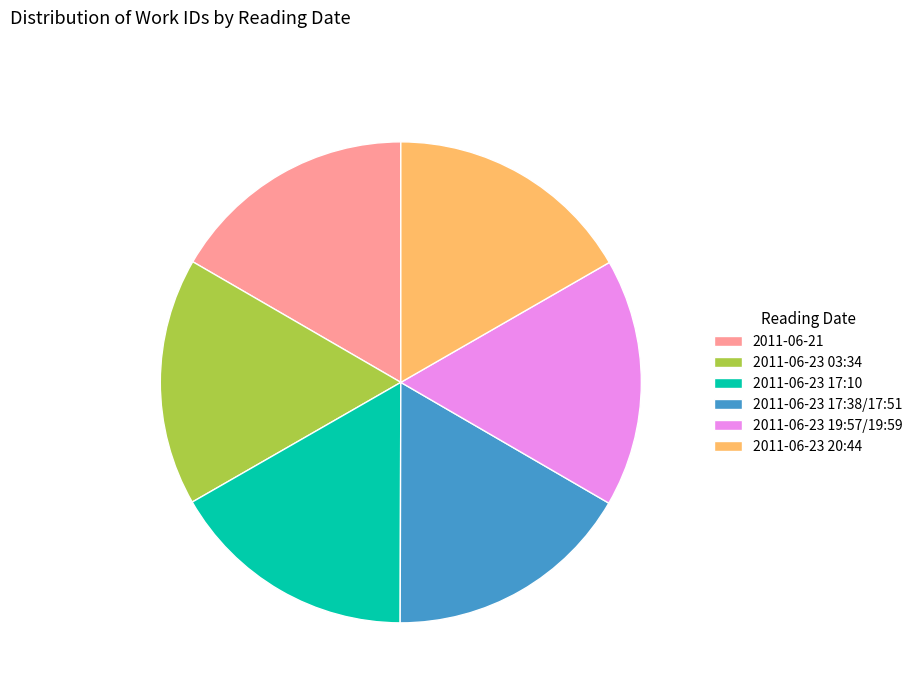

Approximately how many times larger is the value at 2011-06-23 17:38/17:51 compared to 2011-06-21?

1.0